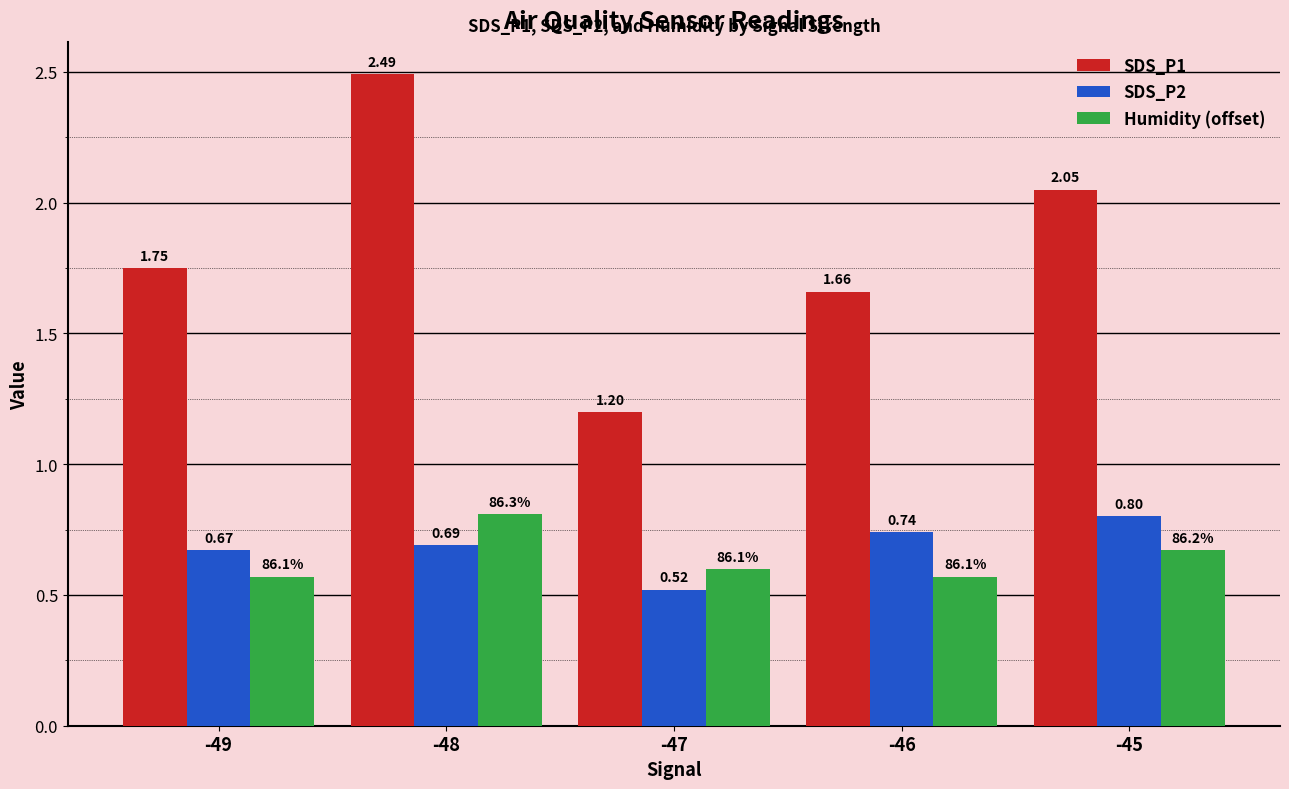

Does the chart contain any negative values?

No